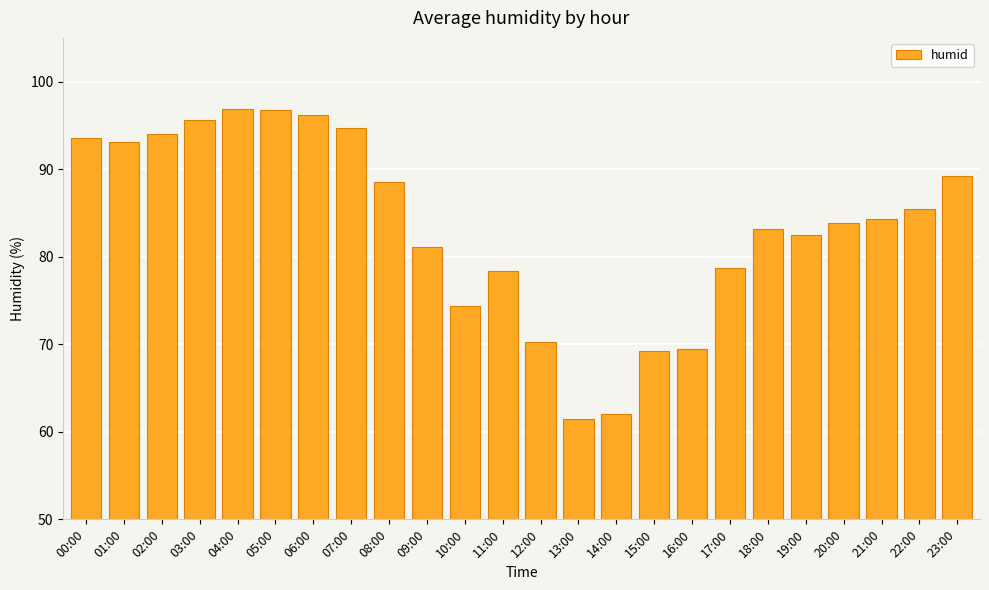

What is the label of the 12th bar from the left?

11:00